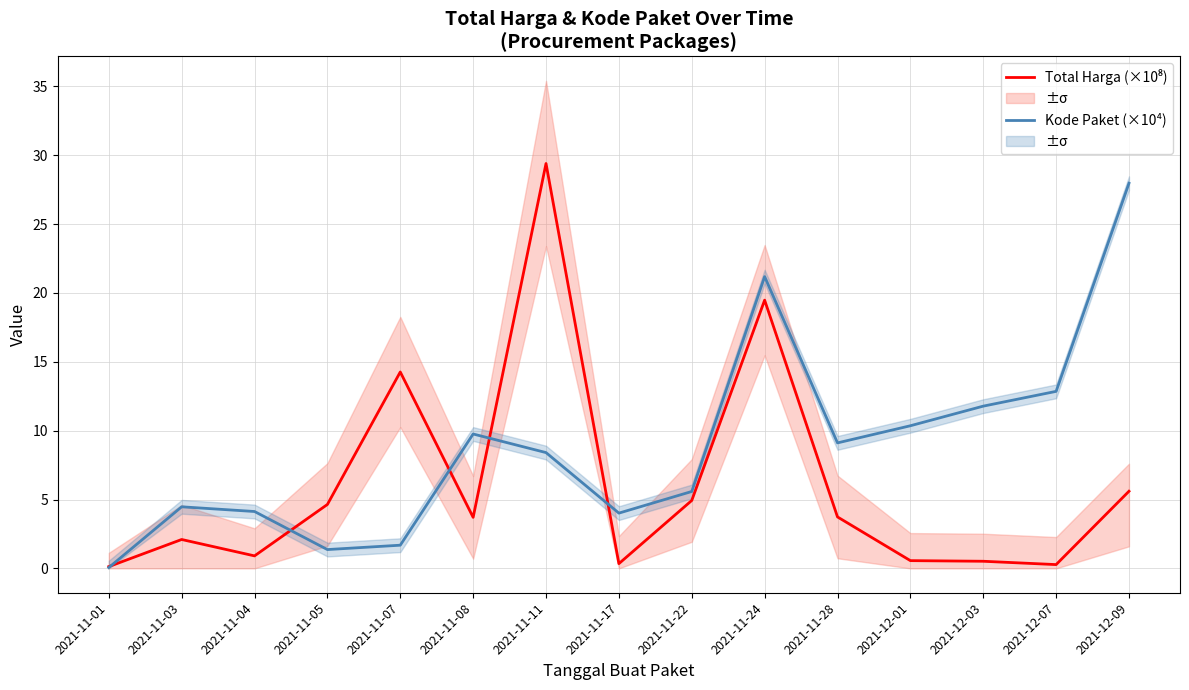

How many times do Total Harga (×10⁸) and Kode Paket (×10⁴) cross each other?

5